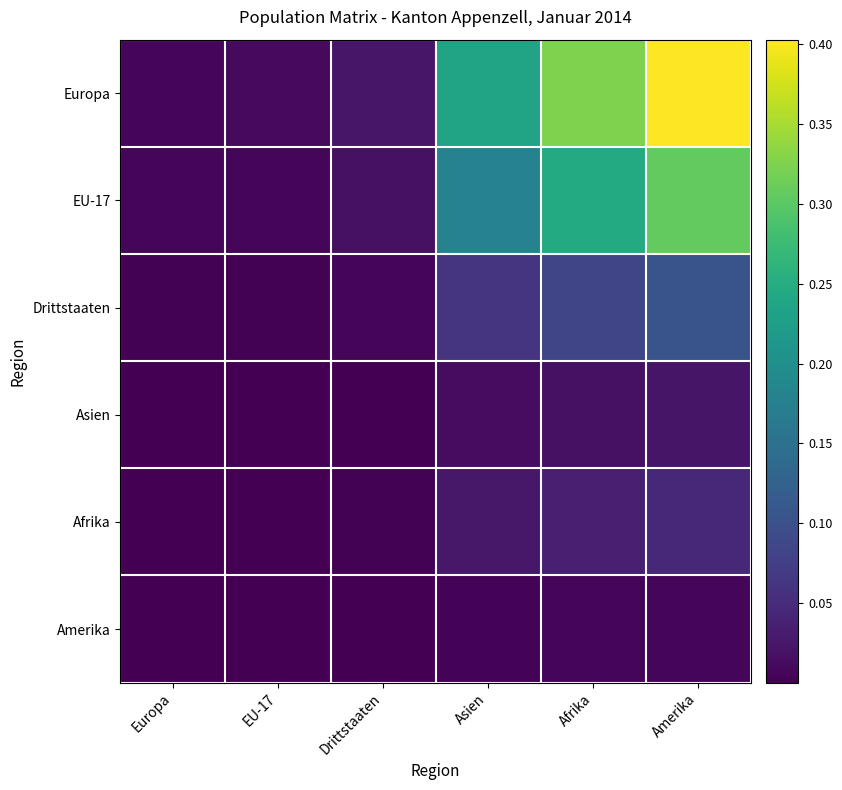

What is the greatest value displayed?

0.4